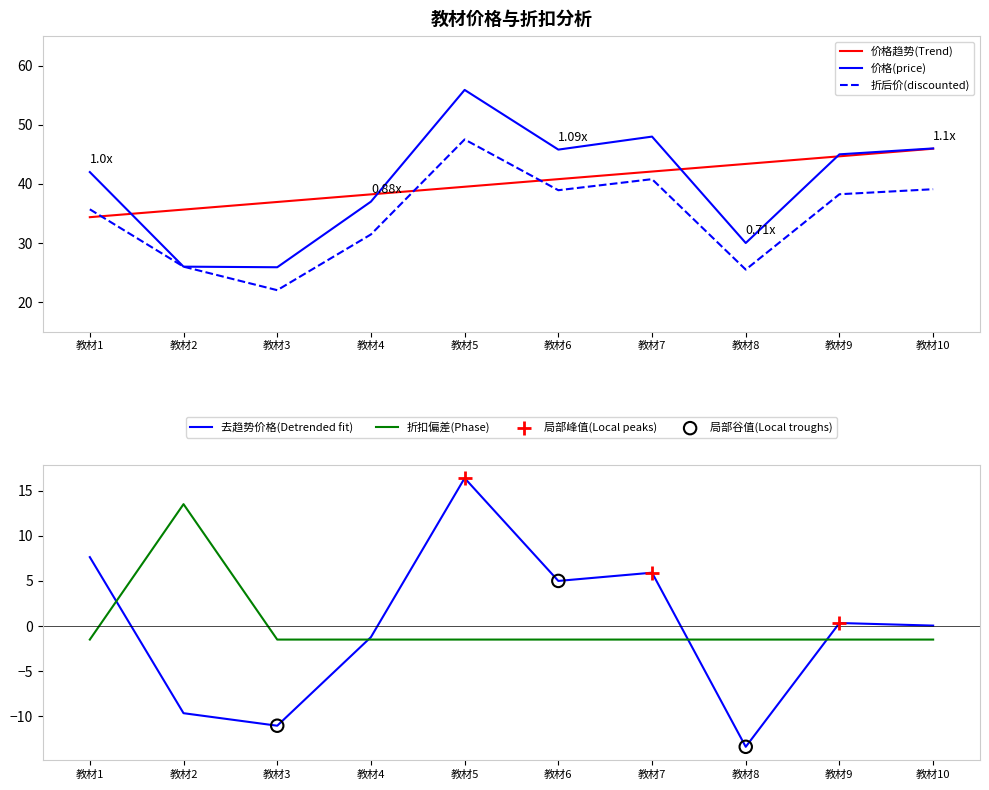

How many times do 价格趋势(Trend) and 折后价(discounted) cross each other?

3